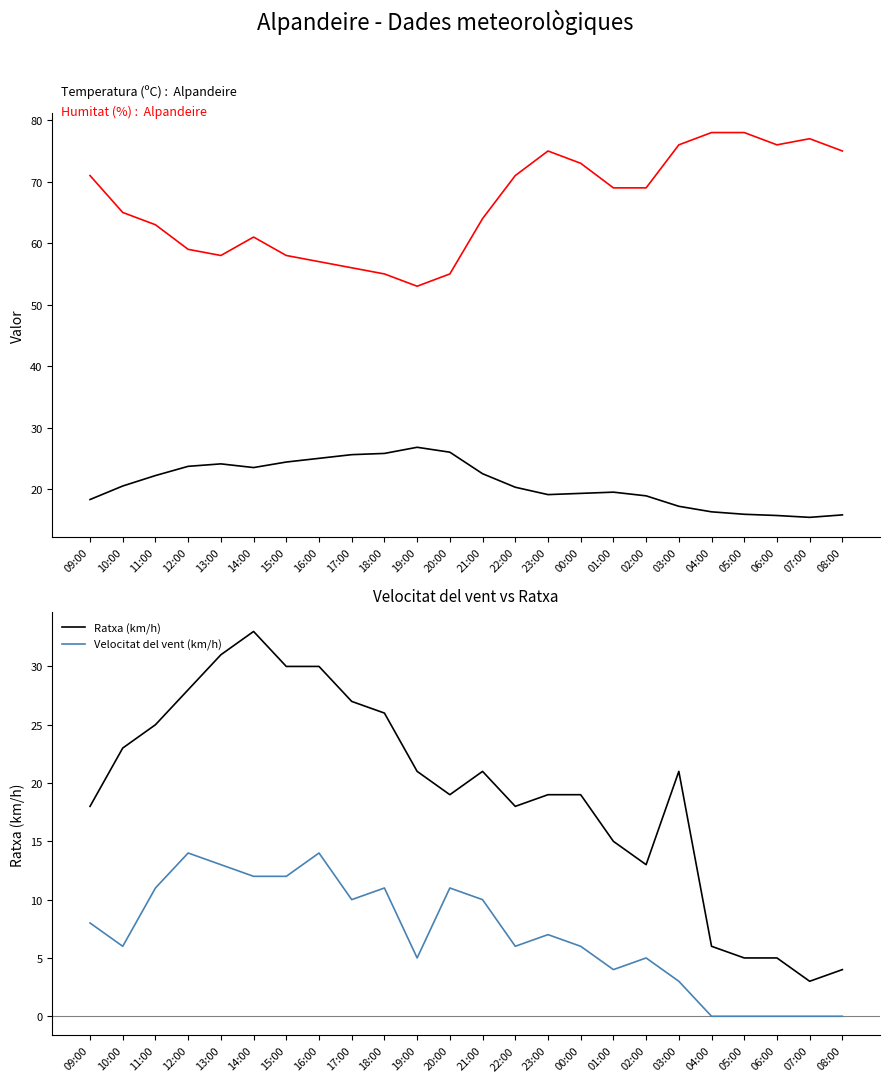

What are all the series names shown in the legend?

Temperatura (ºC), Humitat (%), Ratxa (km/h), Velocitat del vent (km/h)